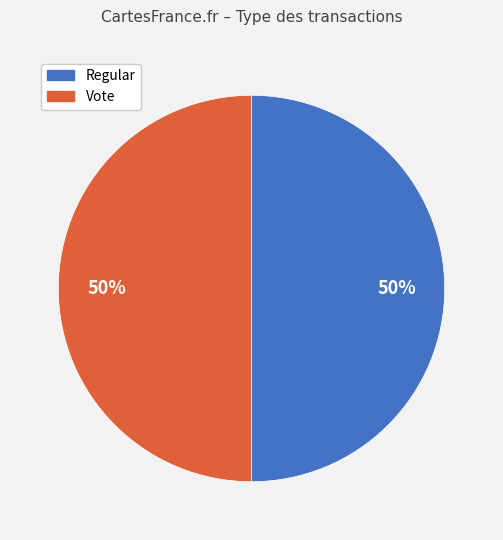

How many slices are in this pie chart?

2